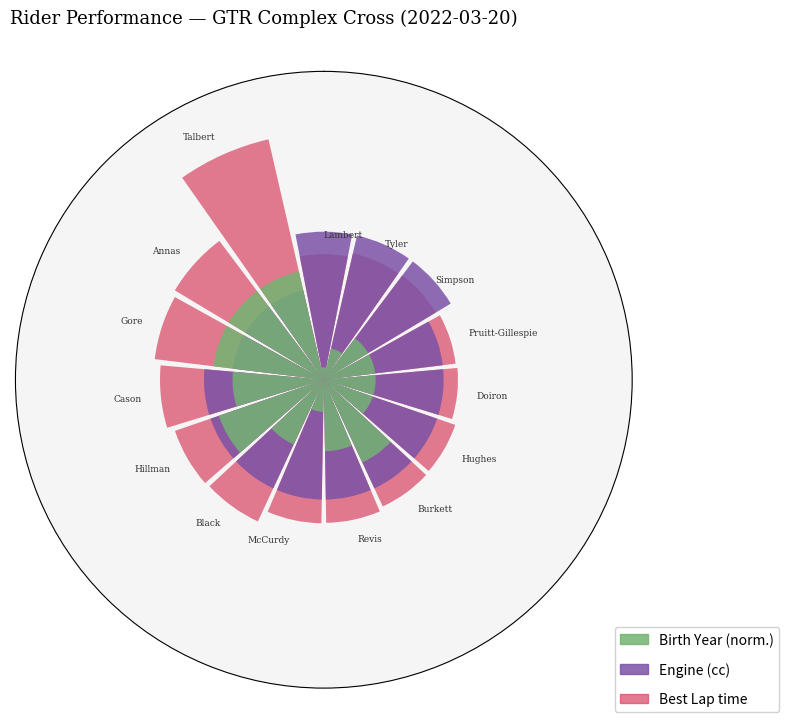

What is the sum of all Engine (cc) values?

7.3